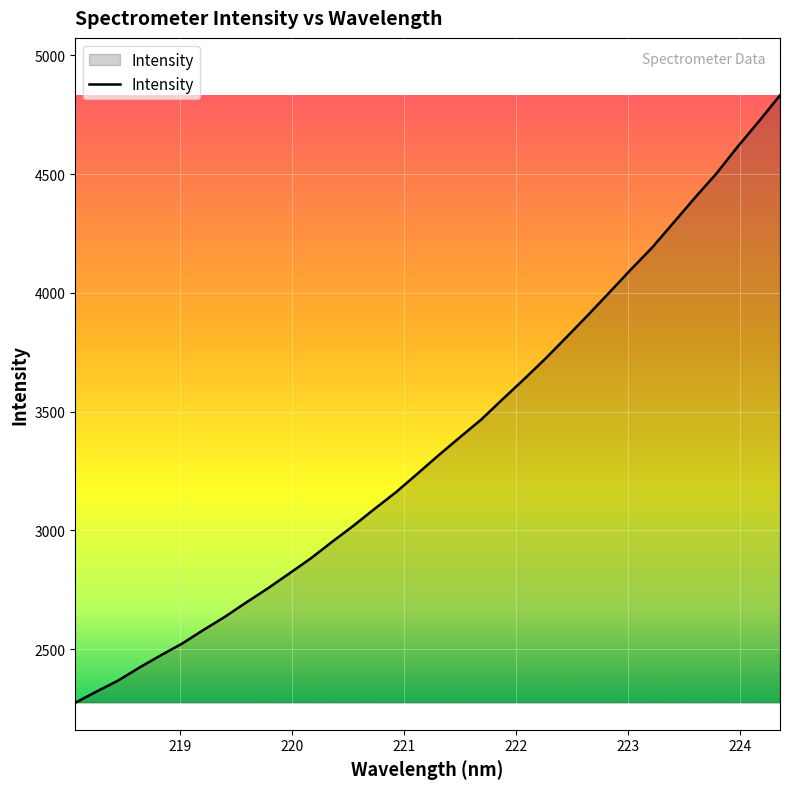

What is the maximum value shown in the chart?

4832.0